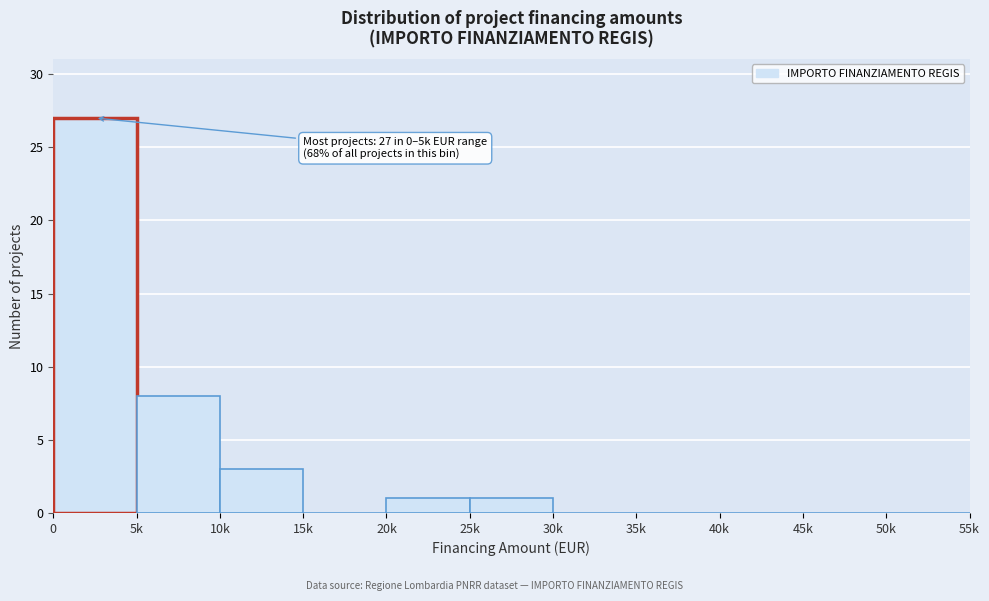

Reading left to right, extract all data points from this chart.

0=27	5k=8	10k=3	15k=0	20k=1	25k=1	30k=0	35k=0	40k=0	45k=0	50k=0